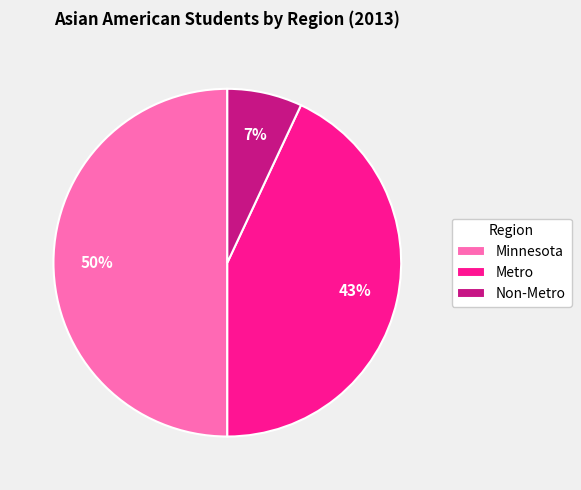

Which slice is the smallest?

Non-Metro